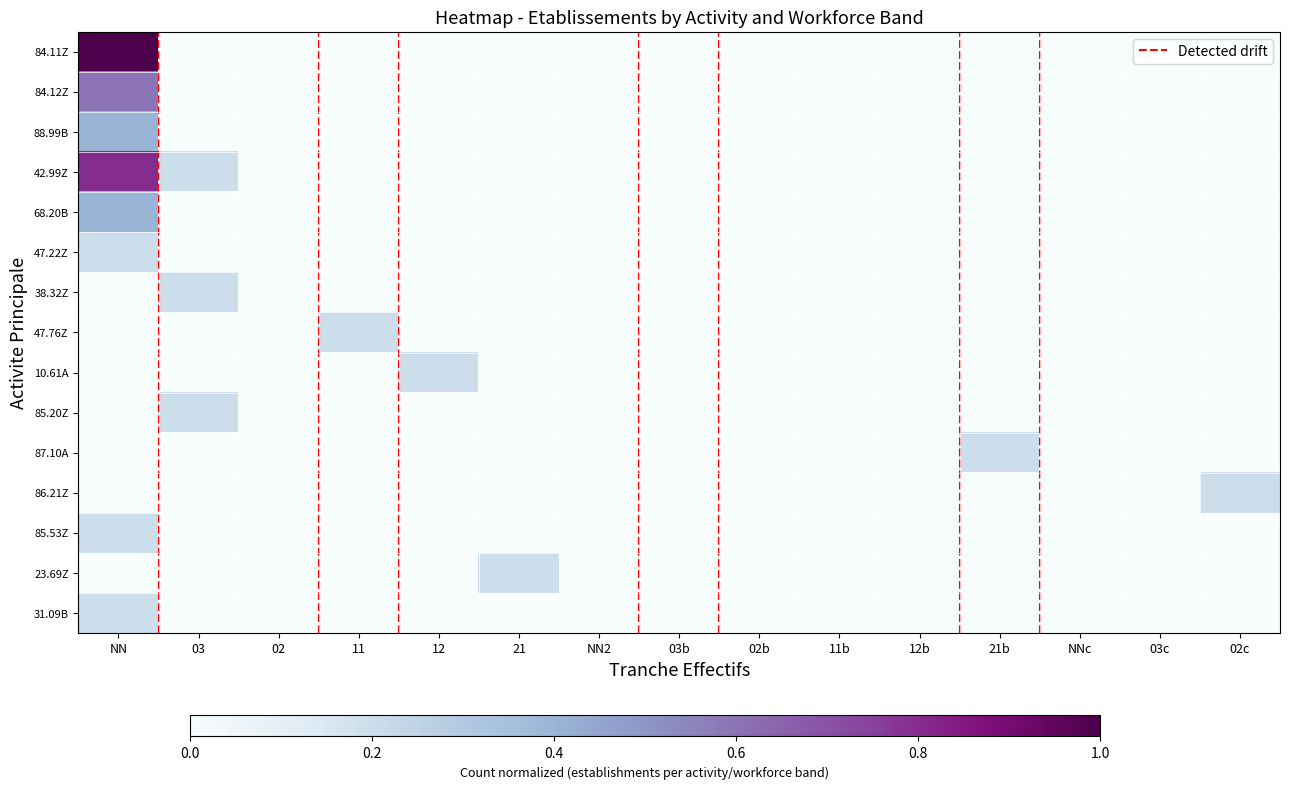

Reading left to right, extract all data points from this chart.

84.11Z: NN=1.0	03=0.0	02=0.0	11=0.0	12=0.0	21=0.0	NN2=0.0	03b=0.0	02b=0.0	11b=0.0	12b=0.0	21b=0.0	NNc=0.0	03c=0.0	02c=0.0
84.12Z: NN=0.6	03=0.0	02=0.0	11=0.0	12=0.0	21=0.0	NN2=0.0	03b=0.0	02b=0.0	11b=0.0	12b=0.0	21b=0.0	NNc=0.0	03c=0.0	02c=0.0
88.99B: NN=0.4	03=0.0	02=0.0	11=0.0	12=0.0	21=0.0	NN2=0.0	03b=0.0	02b=0.0	11b=0.0	12b=0.0	21b=0.0	NNc=0.0	03c=0.0	02c=0.0
42.99Z: NN=0.8	03=0.2	02=0.0	11=0.0	12=0.0	21=0.0	NN2=0.0	03b=0.0	02b=0.0	11b=0.0	12b=0.0	21b=0.0	NNc=0.0	03c=0.0	02c=0.0
68.20B: NN=0.4	03=0.0	02=0.0	11=0.0	12=0.0	21=0.0	NN2=0.0	03b=0.0	02b=0.0	11b=0.0	12b=0.0	21b=0.0	NNc=0.0	03c=0.0	02c=0.0
47.22Z: NN=0.2	03=0.0	02=0.0	11=0.0	12=0.0	21=0.0	NN2=0.0	03b=0.0	02b=0.0	11b=0.0	12b=0.0	21b=0.0	NNc=0.0	03c=0.0	02c=0.0
38.32Z: NN=0.0	03=0.2	02=0.0	11=0.0	12=0.0	21=0.0	NN2=0.0	03b=0.0	02b=0.0	11b=0.0	12b=0.0	21b=0.0	NNc=0.0	03c=0.0	02c=0.0
47.76Z: NN=0.0	03=0.0	02=0.0	11=0.2	12=0.0	21=0.0	NN2=0.0	03b=0.0	02b=0.0	11b=0.0	12b=0.0	21b=0.0	NNc=0.0	03c=0.0	02c=0.0
10.61A: NN=0.0	03=0.0	02=0.0	11=0.0	12=0.2	21=0.0	NN2=0.0	03b=0.0	02b=0.0	11b=0.0	12b=0.0	21b=0.0	NNc=0.0	03c=0.0	02c=0.0
85.20Z: NN=0.0	03=0.2	02=0.0	11=0.0	12=0.0	21=0.0	NN2=0.0	03b=0.0	02b=0.0	11b=0.0	12b=0.0	21b=0.0	NNc=0.0	03c=0.0	02c=0.0
87.10A: NN=0.0	03=0.0	02=0.0	11=0.0	12=0.0	21=0.0	NN2=0.0	03b=0.0	02b=0.0	11b=0.0	12b=0.0	21b=0.2	NNc=0.0	03c=0.0	02c=0.0
86.21Z: NN=0.0	03=0.0	02=0.0	11=0.0	12=0.0	21=0.0	NN2=0.0	03b=0.0	02b=0.0	11b=0.0	12b=0.0	21b=0.0	NNc=0.0	03c=0.0	02c=0.2
85.53Z: NN=0.2	03=0.0	02=0.0	11=0.0	12=0.0	21=0.0	NN2=0.0	03b=0.0	02b=0.0	11b=0.0	12b=0.0	21b=0.0	NNc=0.0	03c=0.0	02c=0.0
23.69Z: NN=0.0	03=0.0	02=0.0	11=0.0	12=0.0	21=0.2	NN2=0.0	03b=0.0	02b=0.0	11b=0.0	12b=0.0	21b=0.0	NNc=0.0	03c=0.0	02c=0.0
31.09B: NN=0.2	03=0.0	02=0.0	11=0.0	12=0.0	21=0.0	NN2=0.0	03b=0.0	02b=0.0	11b=0.0	12b=0.0	21b=0.0	NNc=0.0	03c=0.0	02c=0.0